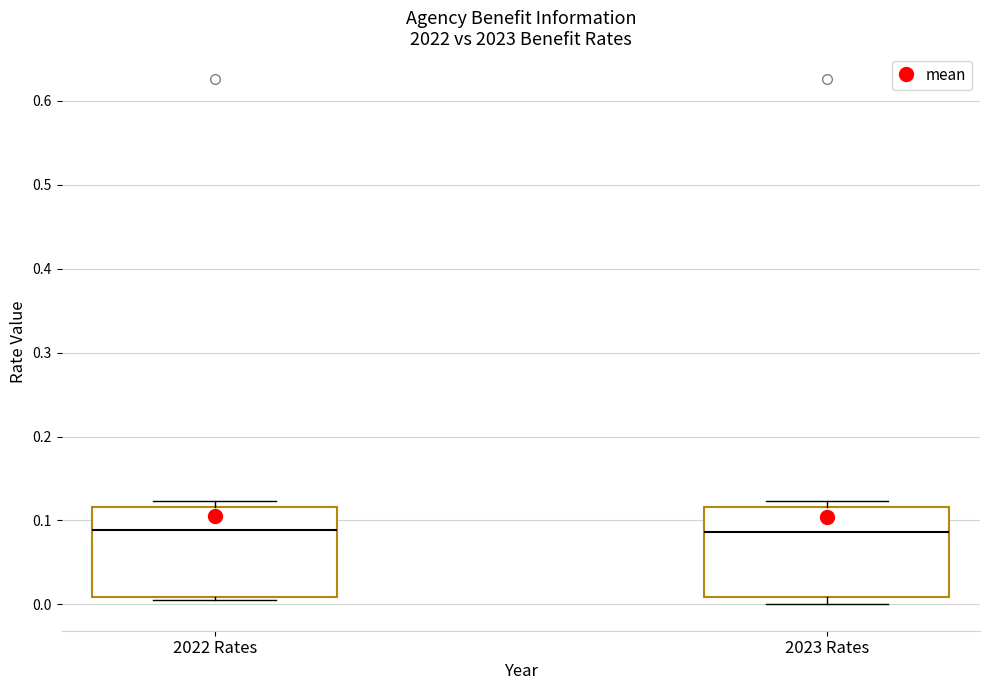

Reading left to right, read every box against the y-axis: the position of its median line, the range the box covers, and the ends of its whiskers. The values are not printed on the chart, so give them approximately, as read against the axis.

2022 Rates: median 0.09, box 0.01 to 0.12, whiskers 0.00 to 0.12 (just above the box's upper edge)
2023 Rates: median 0.09, box 0.01 to 0.12, whiskers 0.00 to 0.12 (just above the box's upper edge)